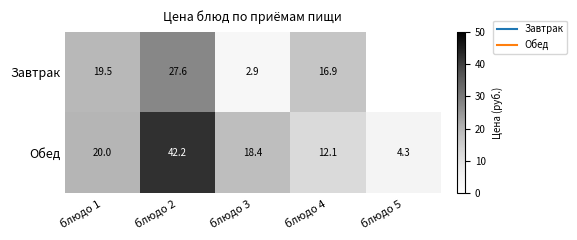

Where does the Обед series first go above 18?

блюдо 1